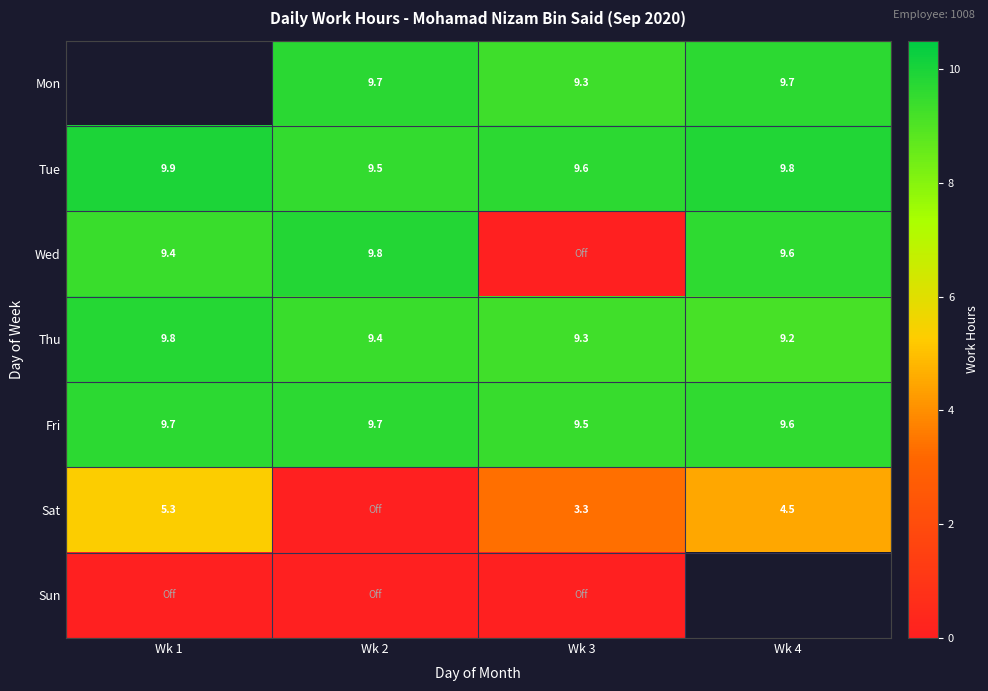

How many categories are shown in the chart?

4